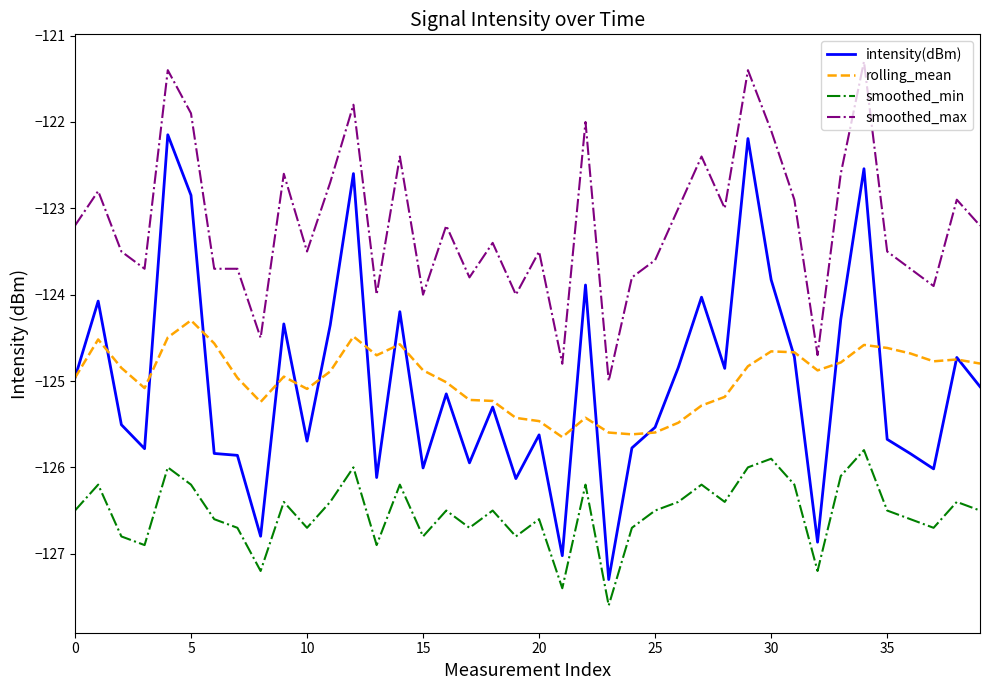

Which series has the widest spread of values?

intensity(dBm)